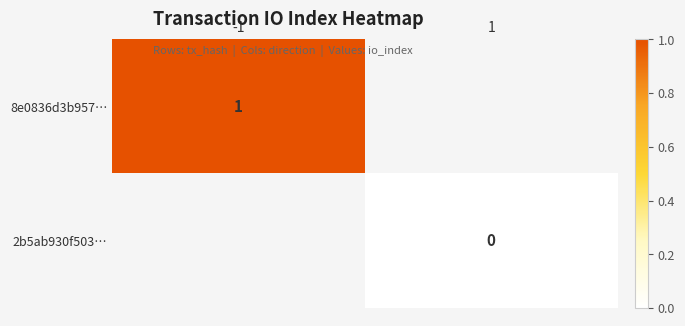

The 8e0836d3b957… series shows 1 at -1. True or false?

True